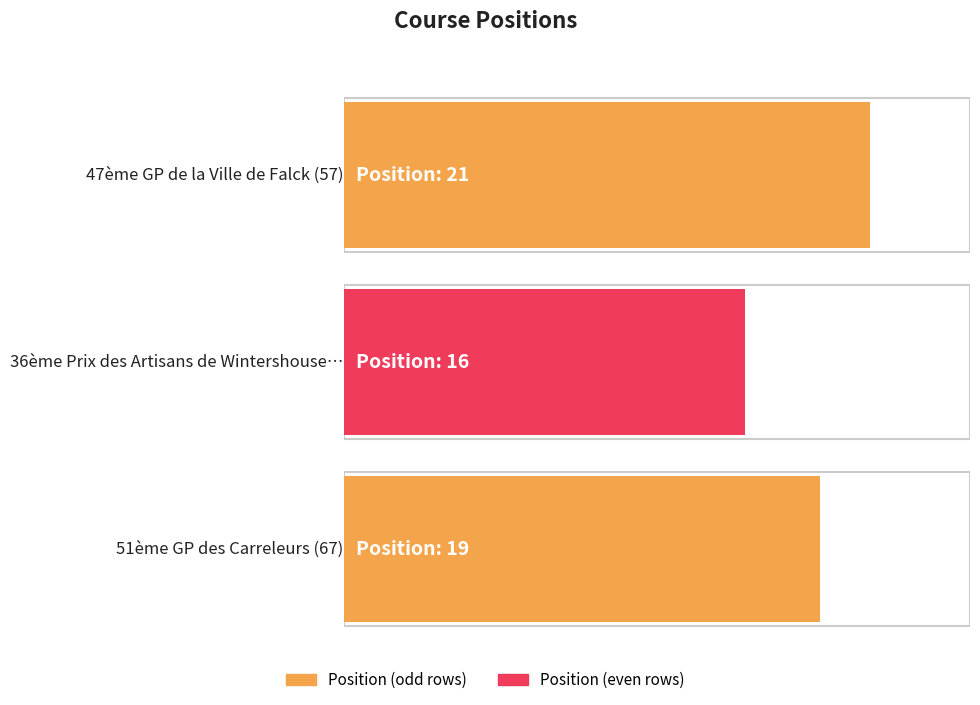

What is the label of the 1st bar from the right?

51ème GP des Carreleurs (67)